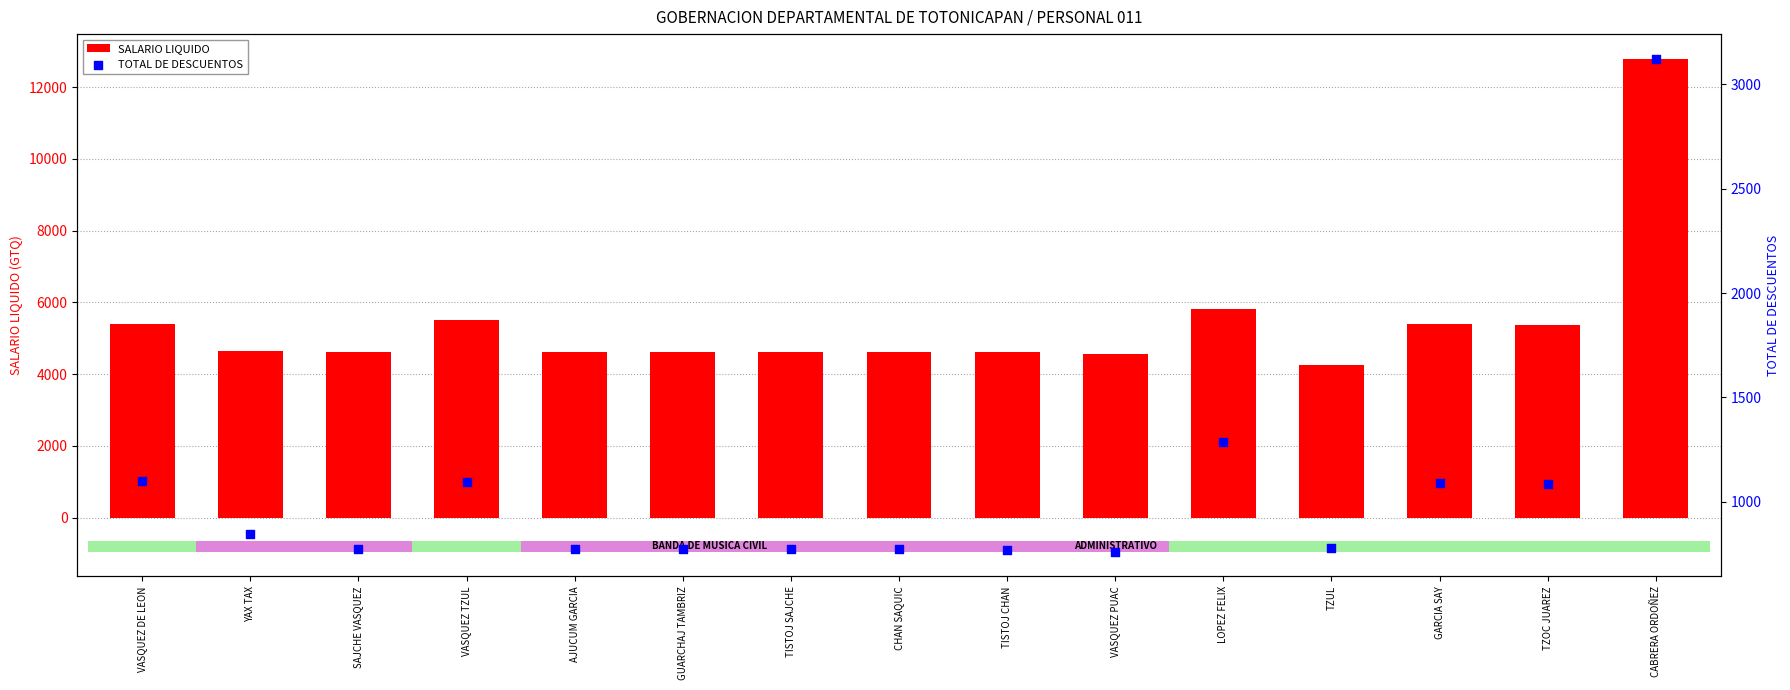

At how many categories does at least one series exceed 2325?

15